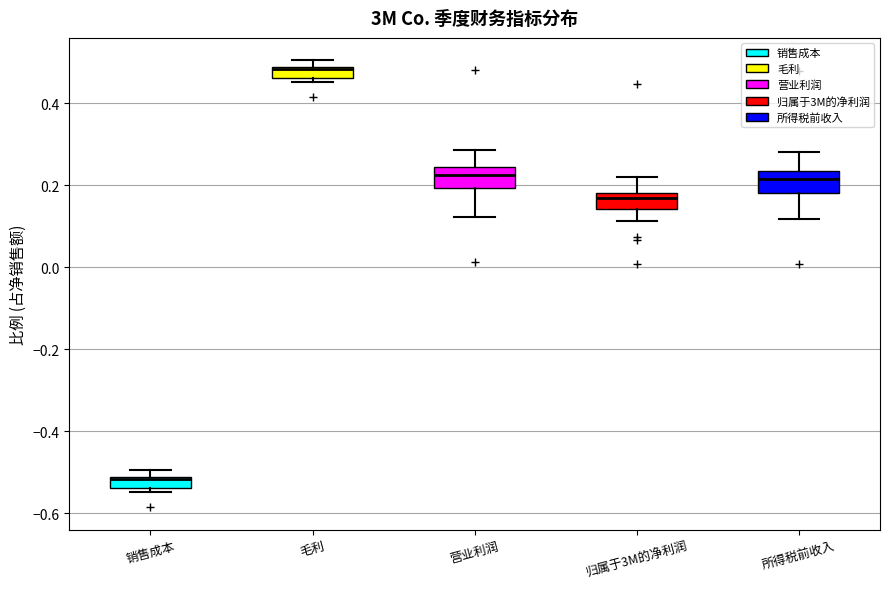

Where does the upper whisker of the box for 营业利润 end on the y-axis? The values are not printed on the chart, so give them approximately, as read against the axis.

0.28